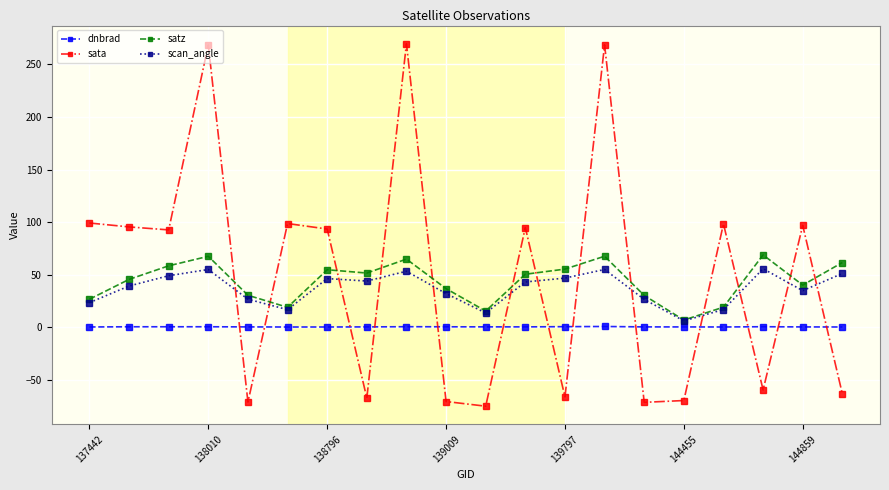

What are all the series names shown in the legend?

dnbrad, sata, satz, scan_angle